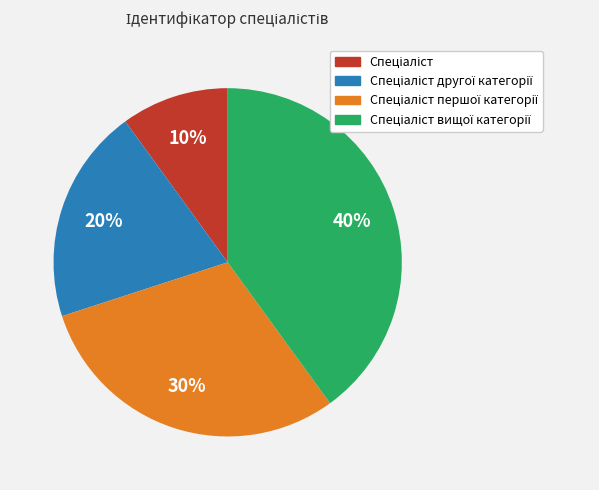

Is there a majority slice in this chart?

No